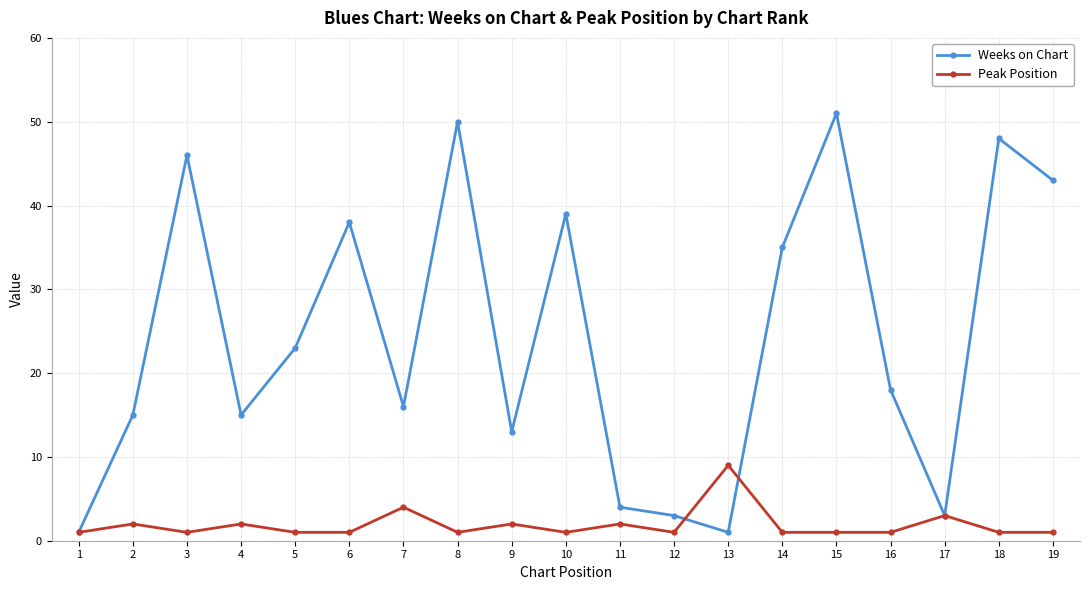

How many lines are shown in the chart?

2